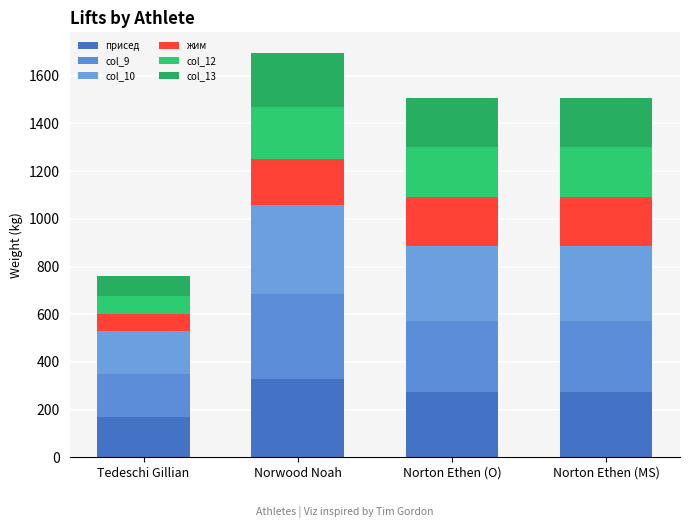

How many data points in присед are above 272?

3